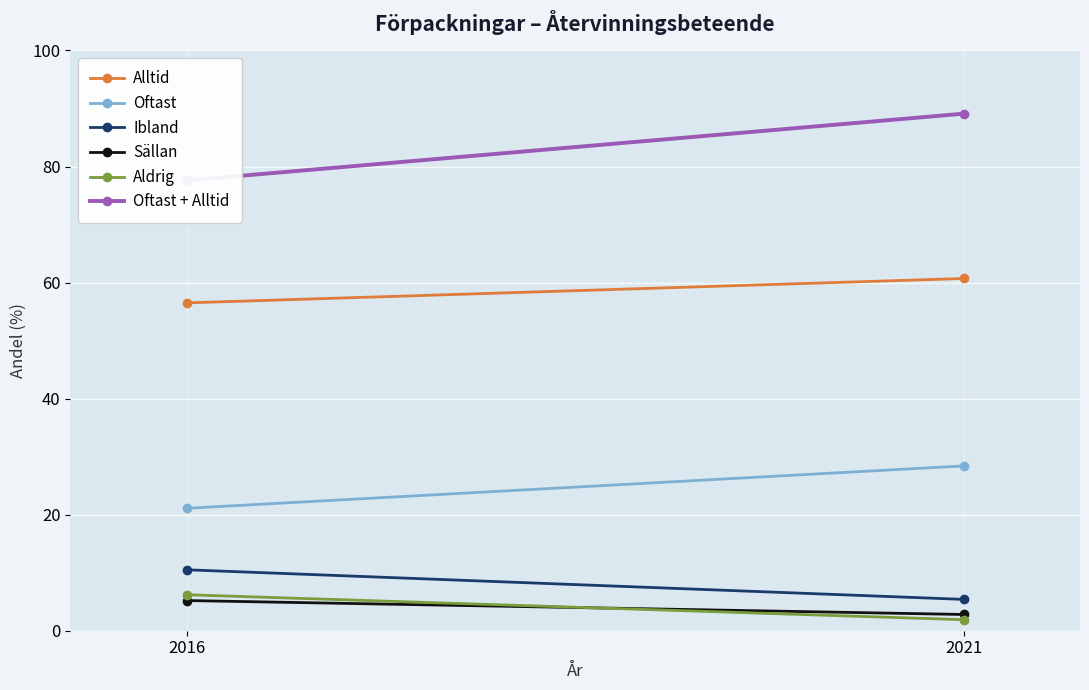

How many series are shown in this chart?

6